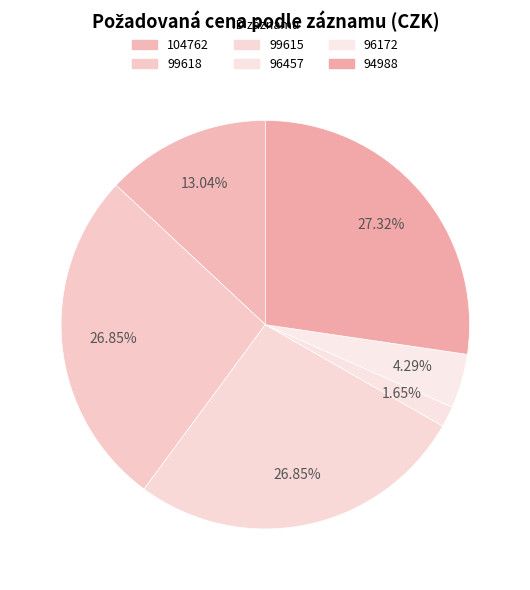

Count the number of slices in the pie.

6